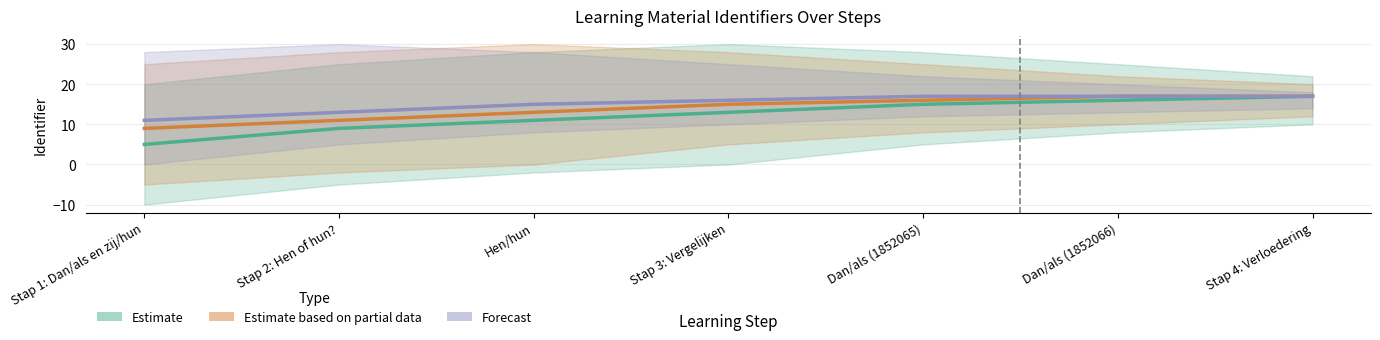

What is the label of the 5th point from the left?

Dan/als (1852065)